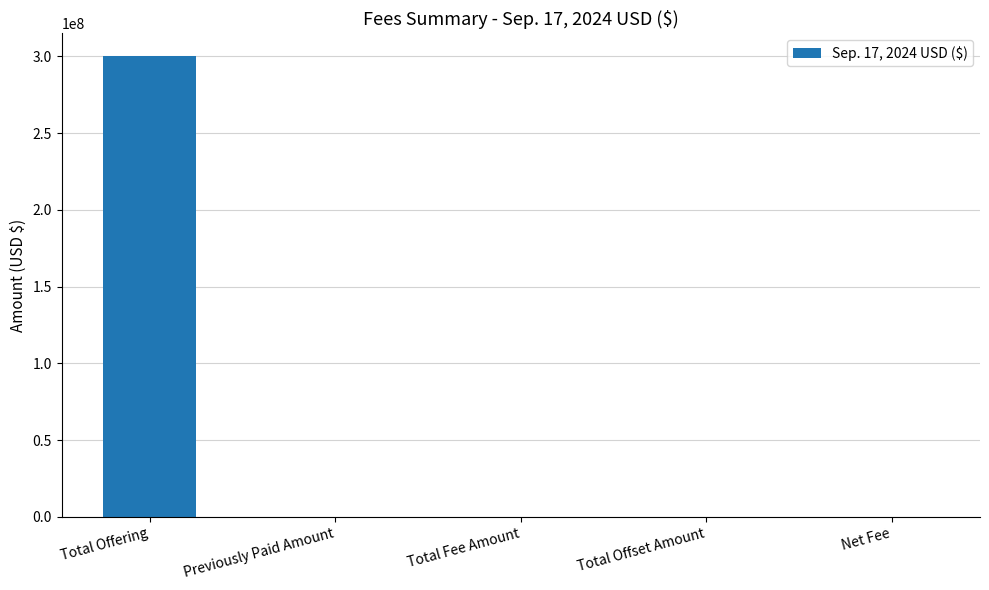

Is it true that the value at Total Offset Amount is 0?

True